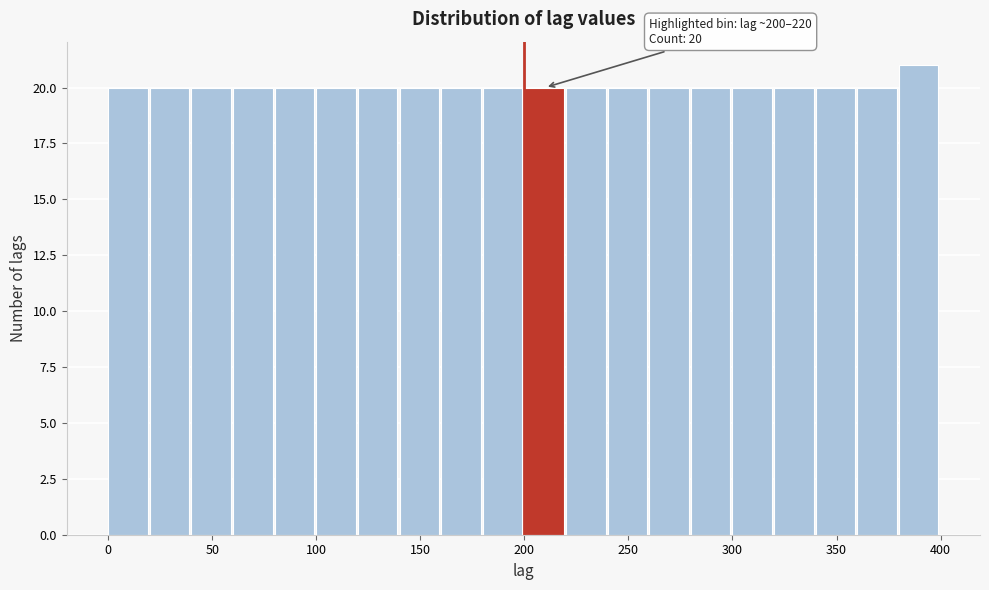

Which range on the x-axis has the tallest bar?

380 to 400